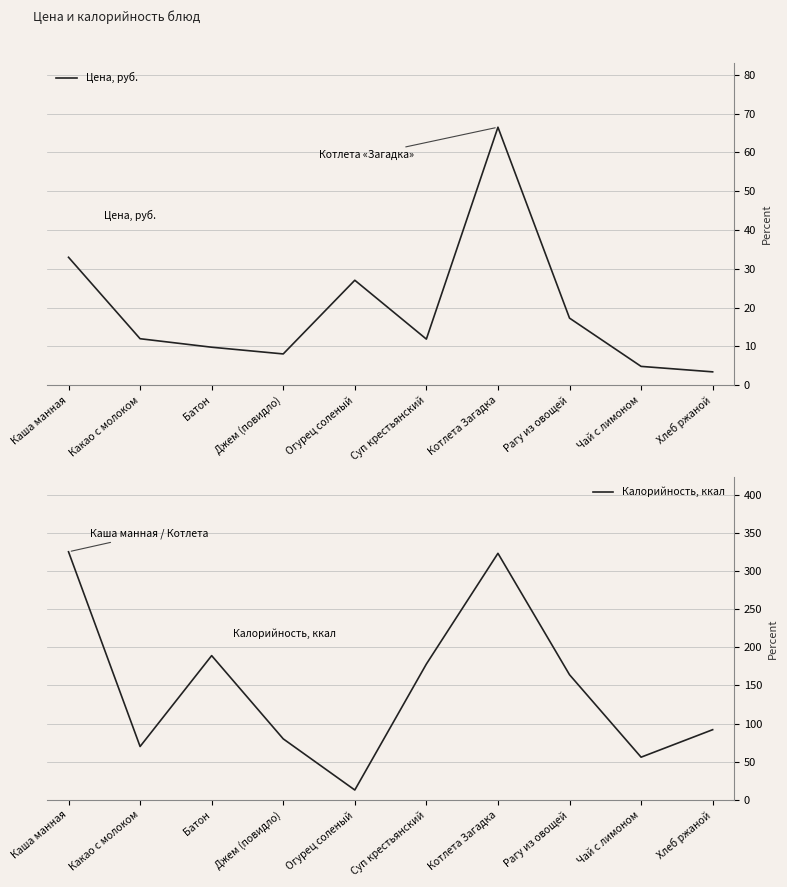

List the series in order of their overall mean, highest first.

Калорийность, ккал, Цена, руб.